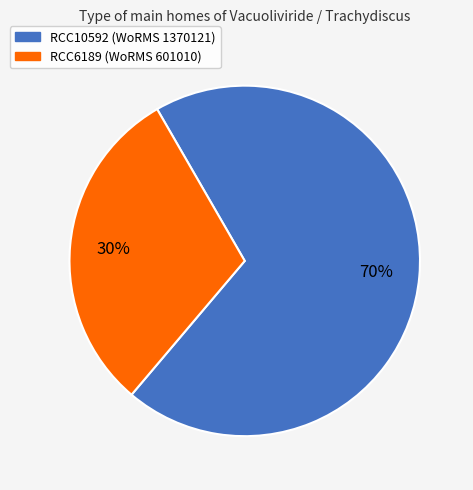

The RCC6189 slice represents 30% of the pie. True or false?

True